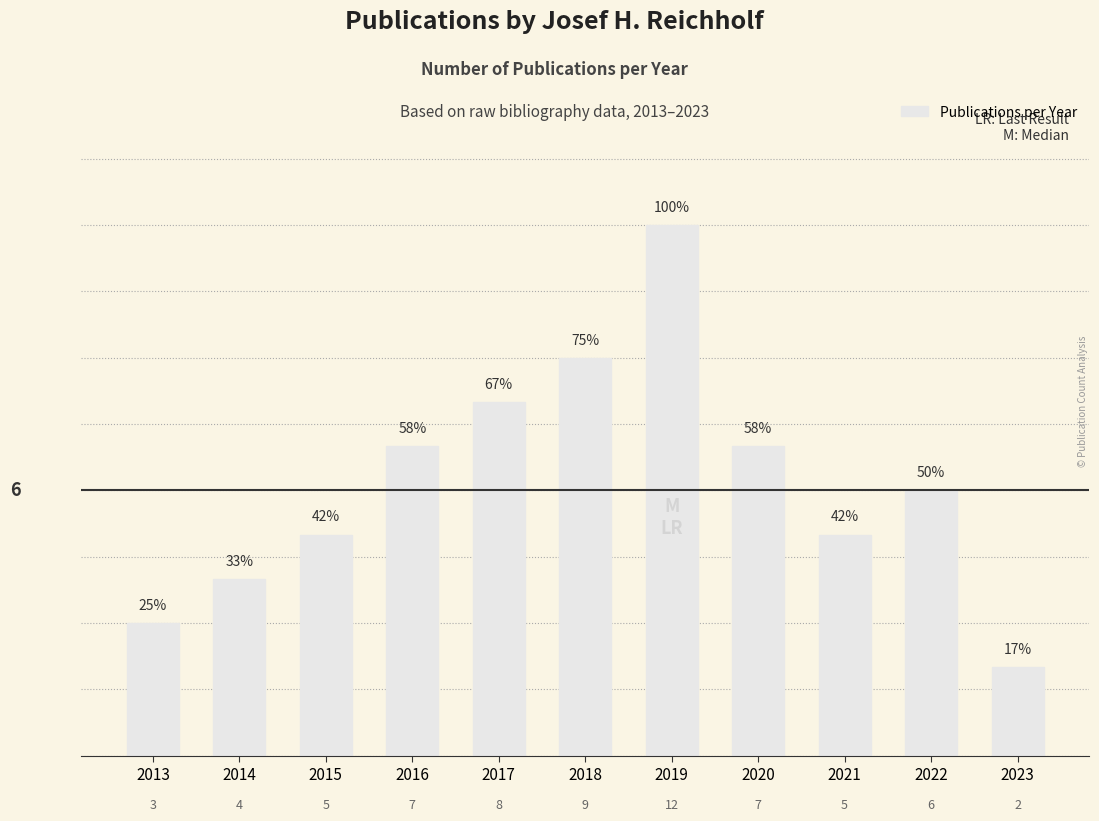

Between 2017 and 2022, which is larger?

2017